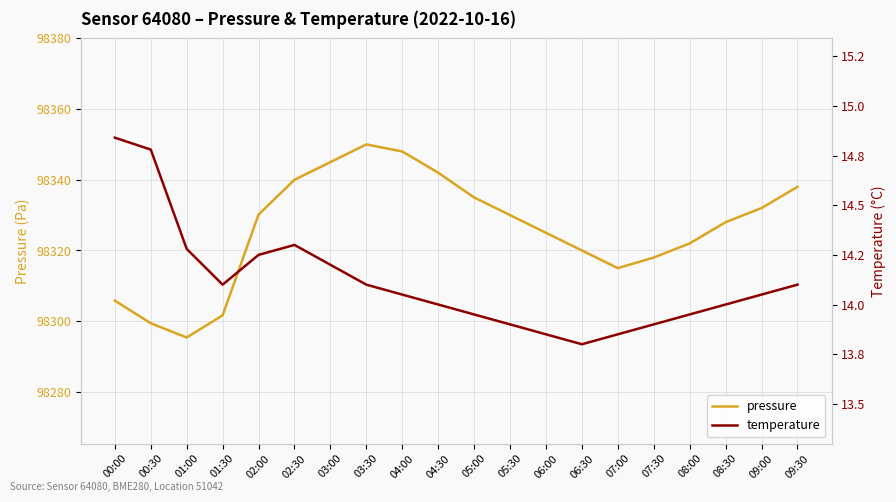

What is the difference between the pressure values at 05:00 and 07:00?

20.0